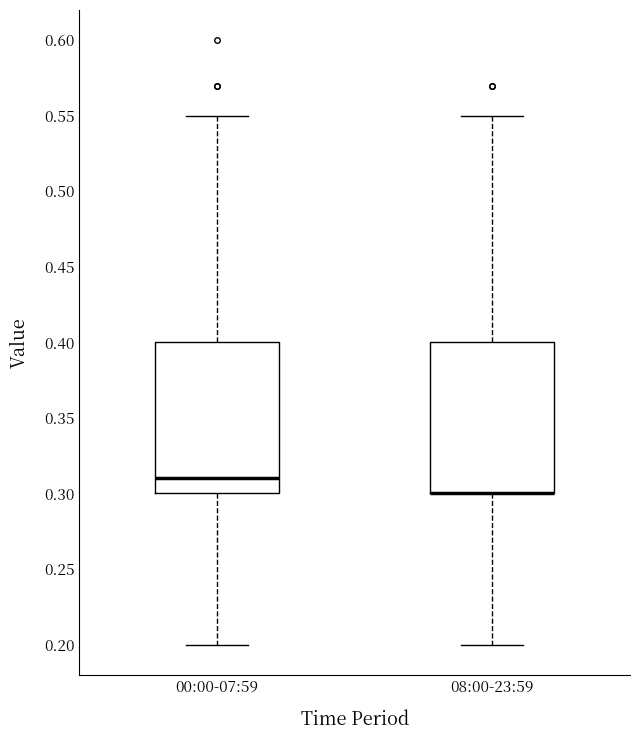

Where does the upper whisker of the box for 08:00-23:59 end on the y-axis? The values are not printed on the chart, so give them approximately, as read against the axis.

0.55